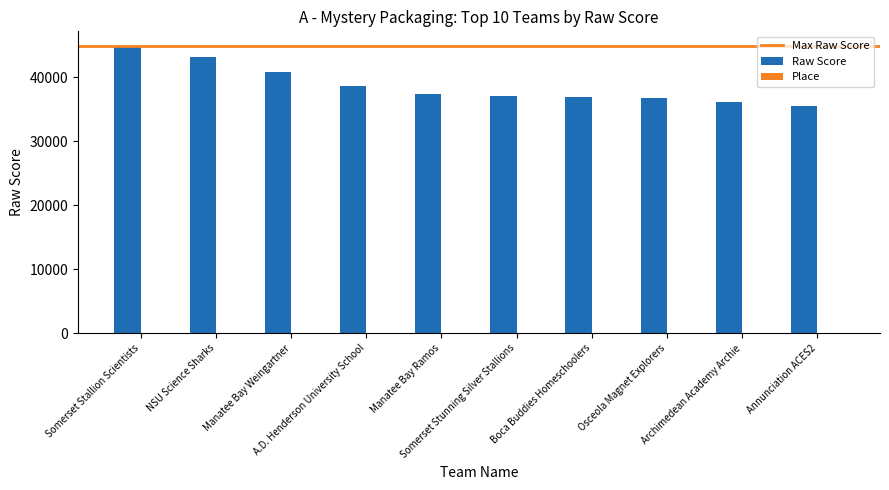

What is the highest value of the Raw Score series?

44932